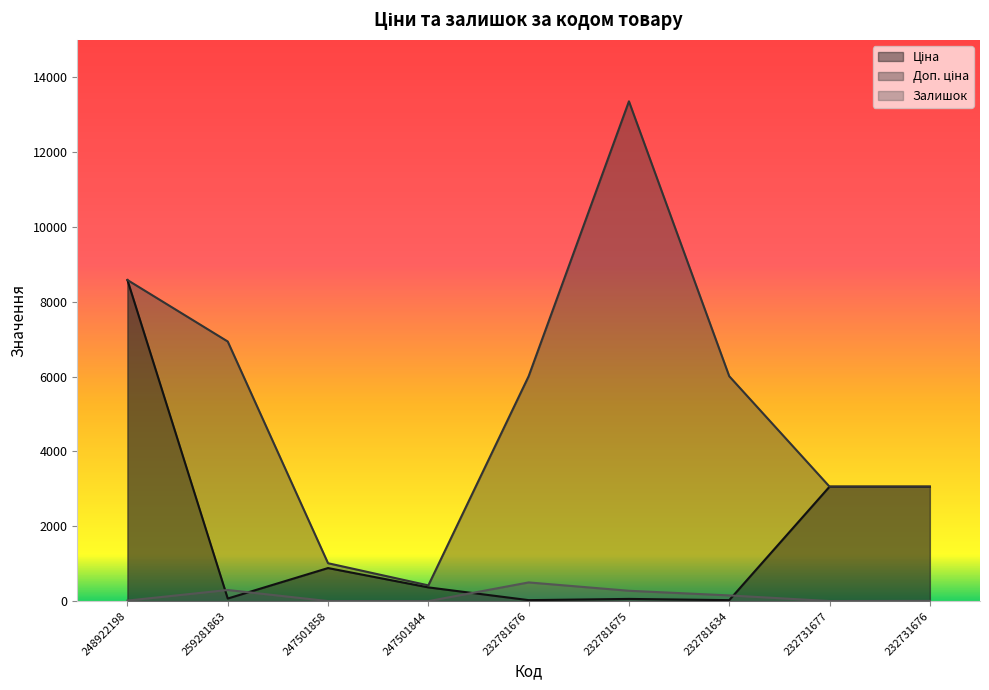

At which label does Доп. ціна reach its peak?

232781675